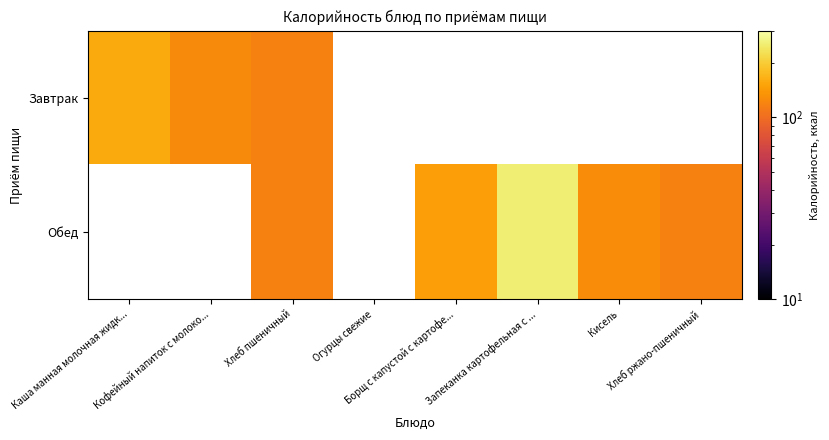

What is the lowest value of the Завтрак series?

118.0